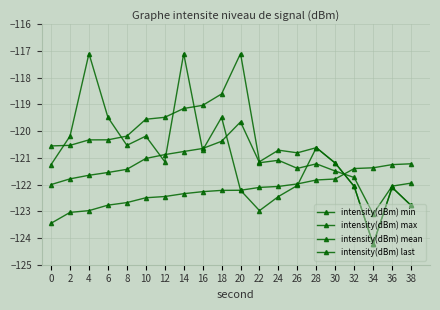

At which category does intensity(dBm) max reach its first local valley?

22